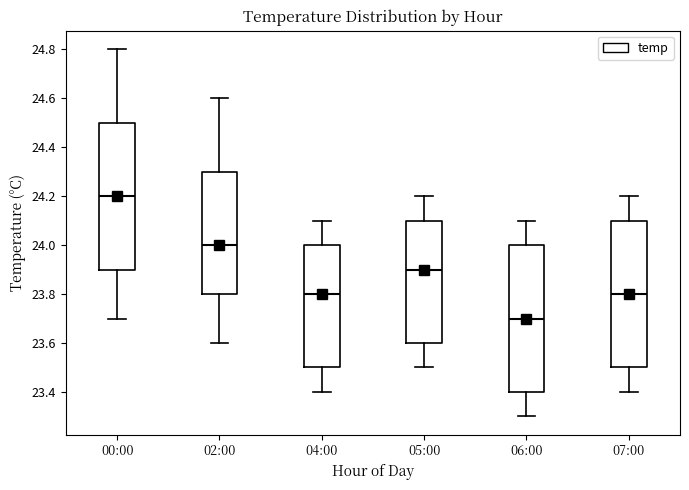

Reading left to right, read every box against the y-axis: the position of its median line, the range the box covers, and the ends of its whiskers. The values are not printed on the chart, so give them approximately, as read against the axis.

00:00: median 24.2, box 23.9 to 24.5, whiskers 23.7 to 24.8
02:00: median 24.0, box 23.8 to 24.3, whiskers 23.6 to 24.6
04:00: median 23.8, box 23.5 to 24.0, whiskers 23.4 to 24.1
05:00: median 23.9, box 23.6 to 24.1, whiskers 23.5 to 24.2
06:00: median 23.7, box 23.4 to 24.0, whiskers 23.3 to 24.1
07:00: median 23.8, box 23.5 to 24.1, whiskers 23.4 to 24.2